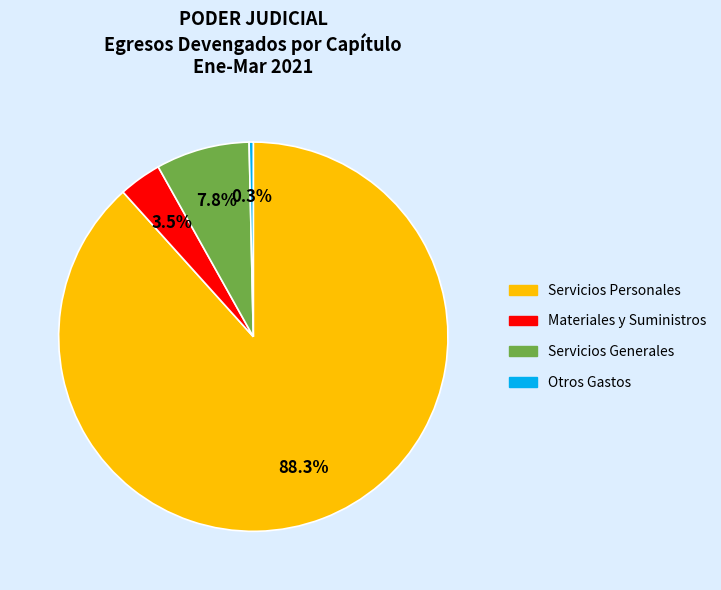

How much of the chart is everything except Otros Gastos?

99.7%